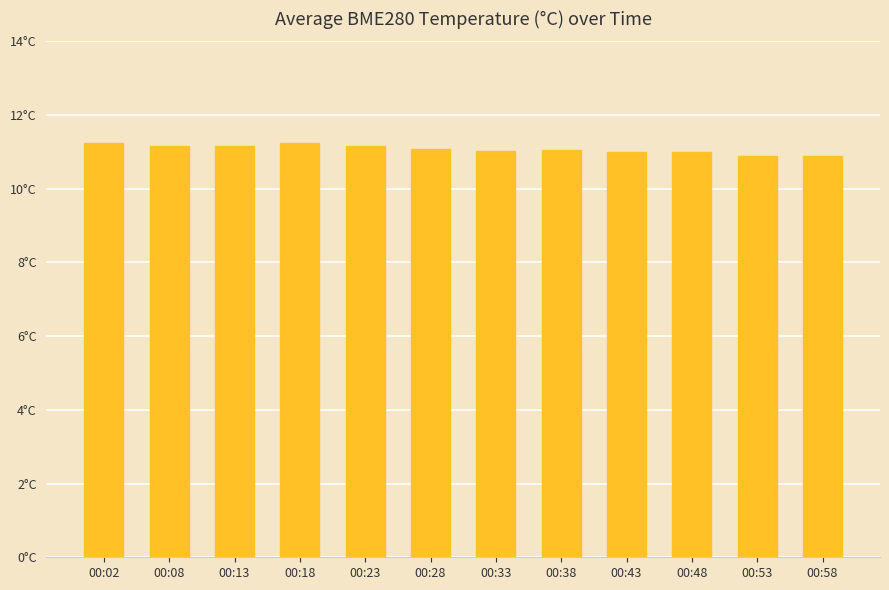

Which has a higher value, 00:33 or 00:38?

00:38